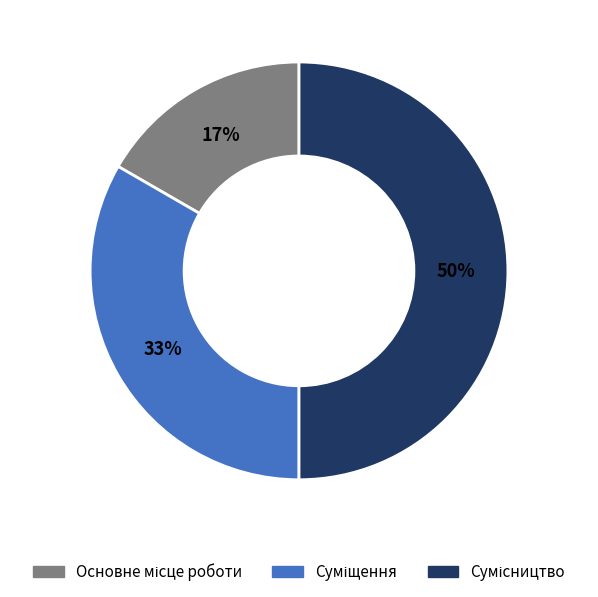

How many segments does this pie chart have?

3